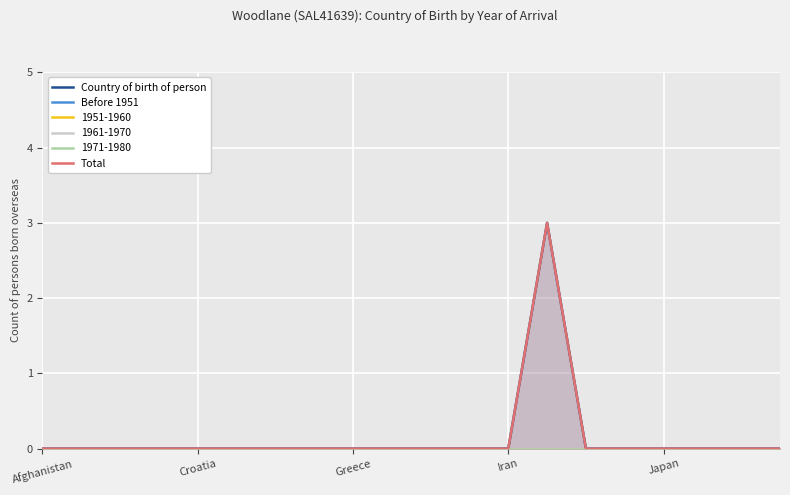

At how many categories does at least one series exceed 2?

1